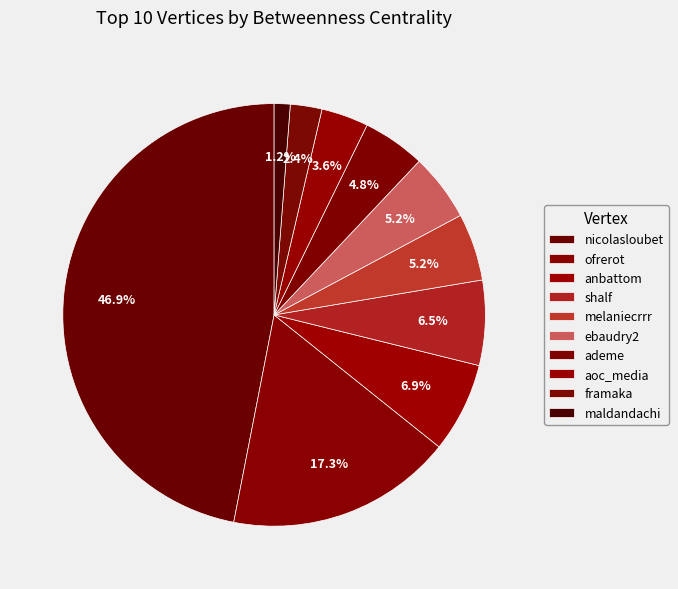

To the nearest percent, what is the difference between the largest and smallest slice percentages?

46%